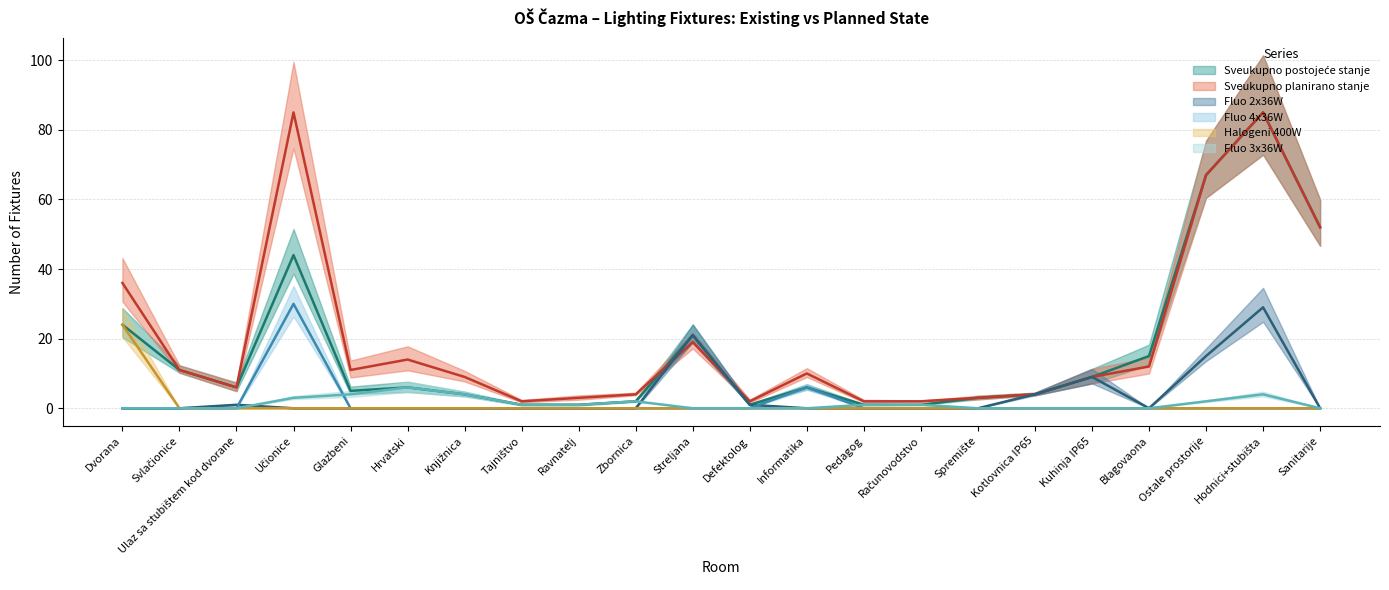

Which series has the widest spread of values?

Sveukupno postojeće stanje